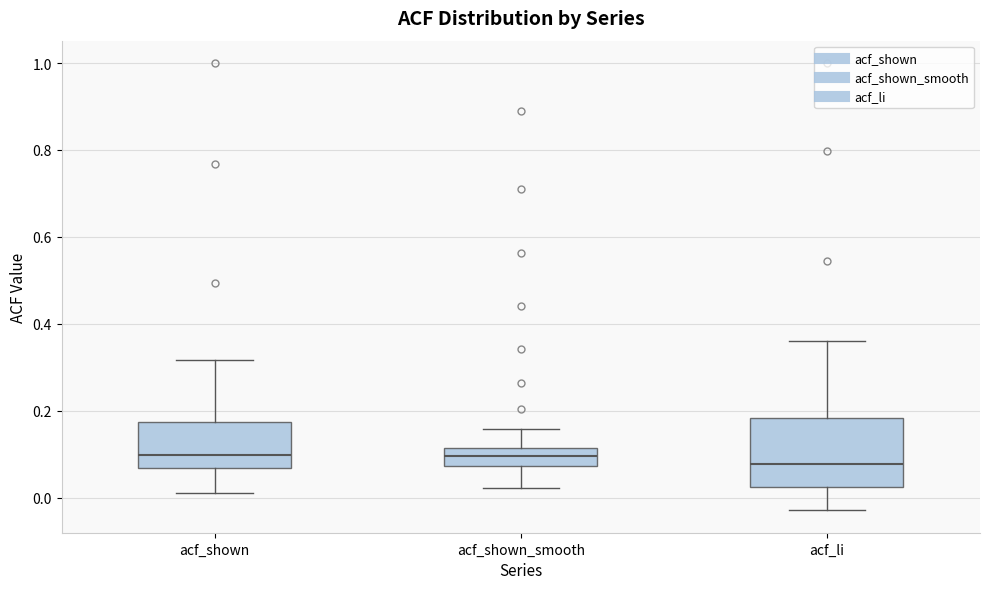

Reading left to right, read every box against the y-axis: the position of its median line, the range the box covers, and the ends of its whiskers. The values are not printed on the chart, so give them approximately, as read against the axis.

acf_shown: median 0.10, box 0.06 to 0.18, whiskers 0.02 to 0.32
acf_shown_smooth: median 0.10, box 0.08 to 0.12, whiskers 0.02 to 0.16
acf_li: median 0.08, box 0.02 to 0.18, whiskers -0.02 to 0.36